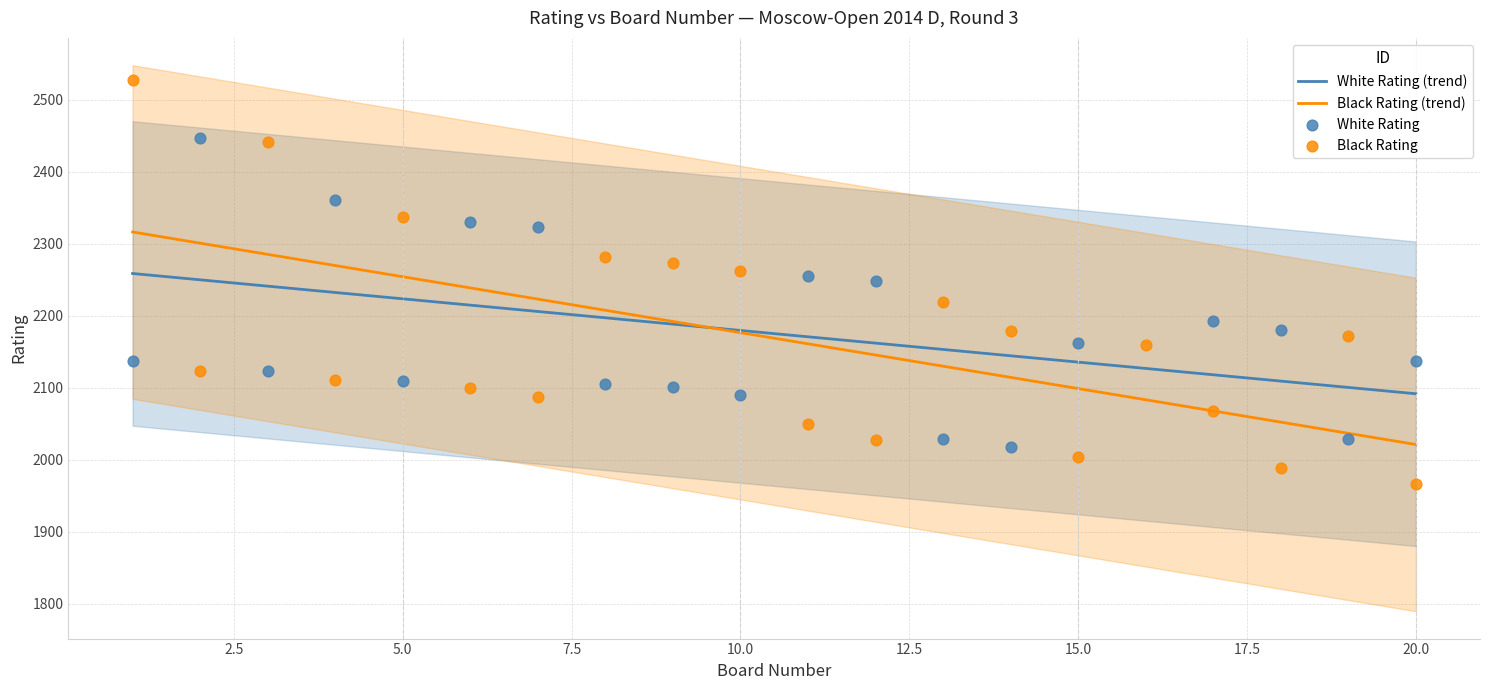

What is the change in value from 6 to 17?

-32